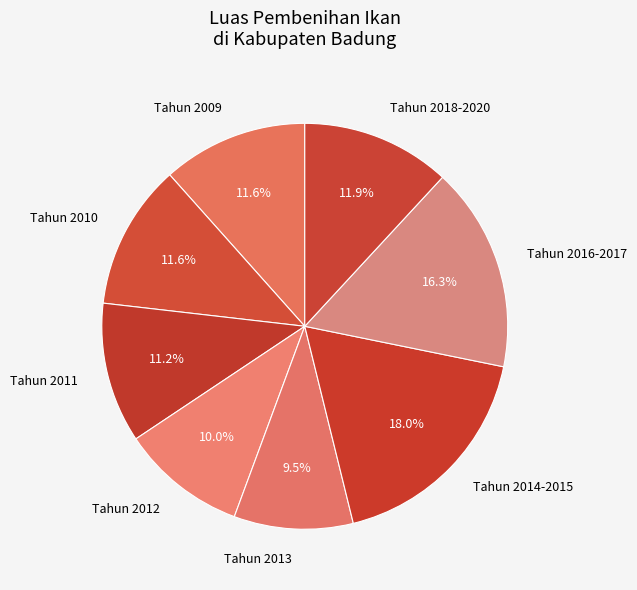

Approximately how many times larger is the value at Tahun 2011 compared to Tahun 2016-2017?

0.7